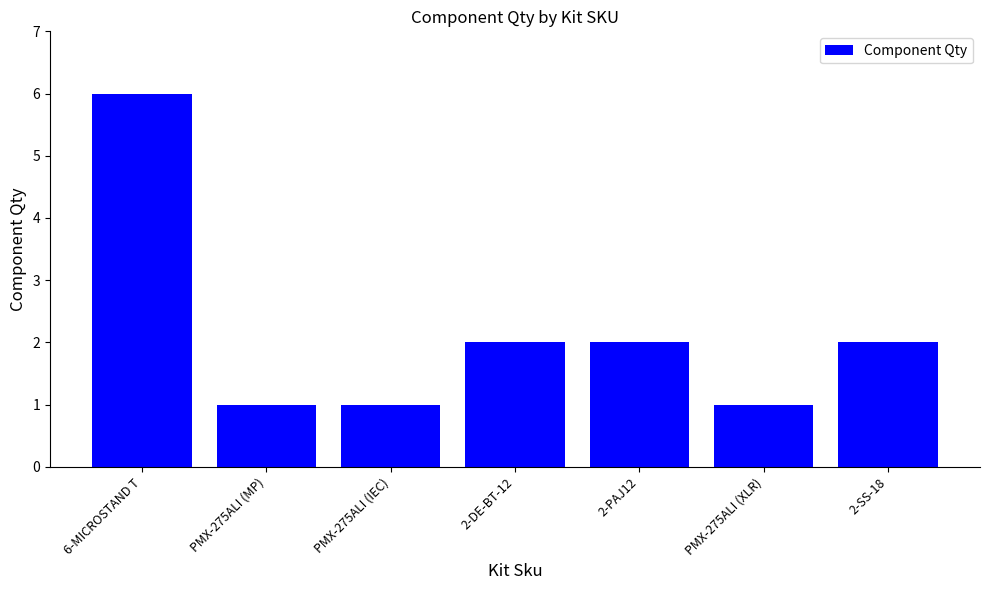

Reading right to left, what are all the values shown in this chart?

2-SS-18=2	PMX-275ALI (XLR)=1	2-PAJ12=2	2-DE-BT-12=2	PMX-275ALI (IEC)=1	PMX-275ALI (MP)=1	6-MICROSTAND T=6